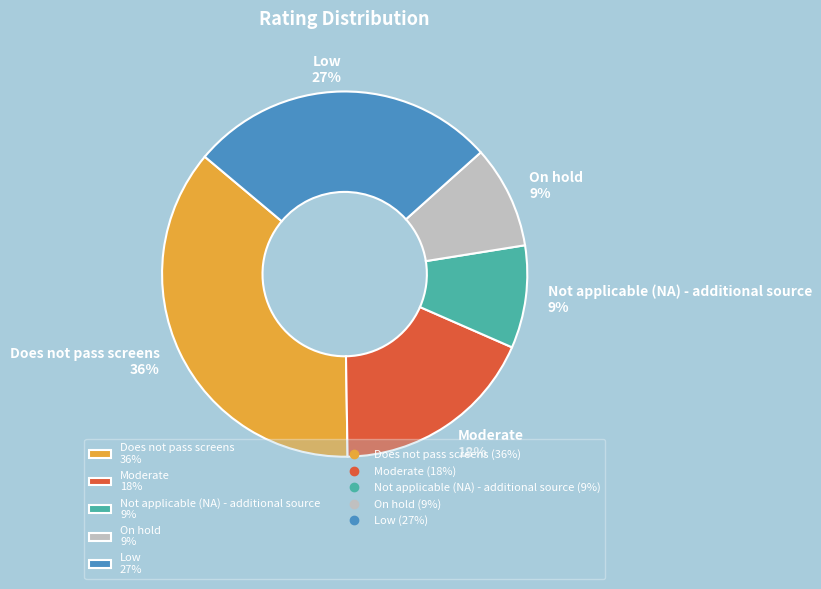

Do Does not pass screens 36% and Not applicable (NA) - additional source 9% together represent more than half of the pie?

No